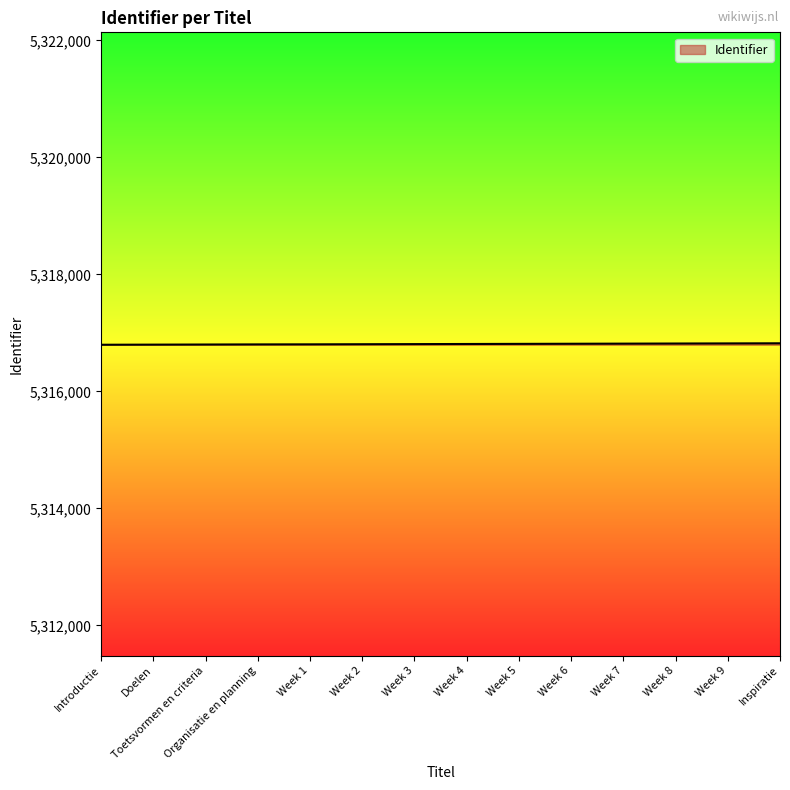

Is it true that the value at Week 6 is 2341549?

False